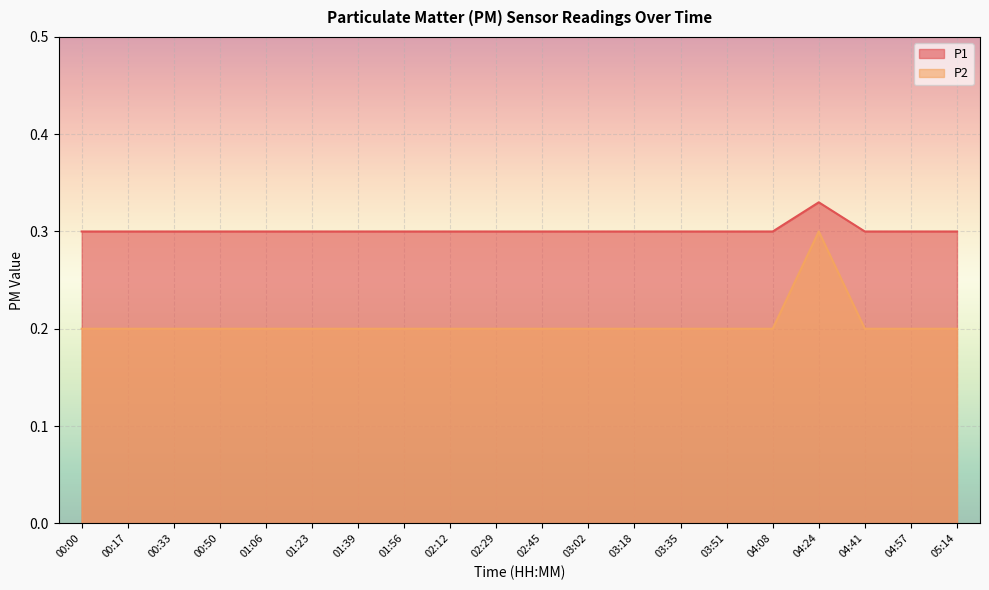

What is the label of the 5th point from the right?

04:08